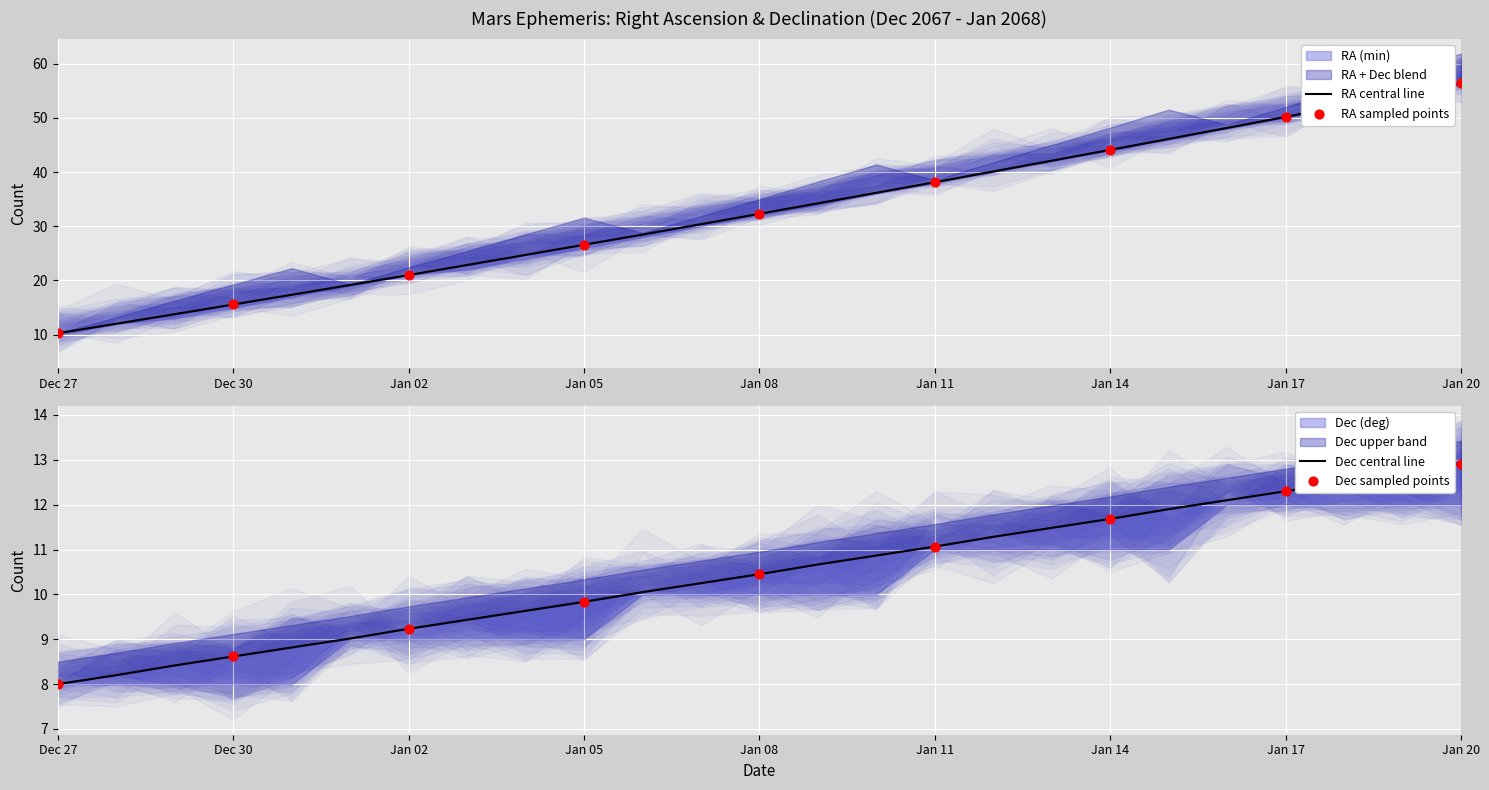

Is the value of RA min at Jan 12 greater than the value of Dec deg at Dec 27?

Yes